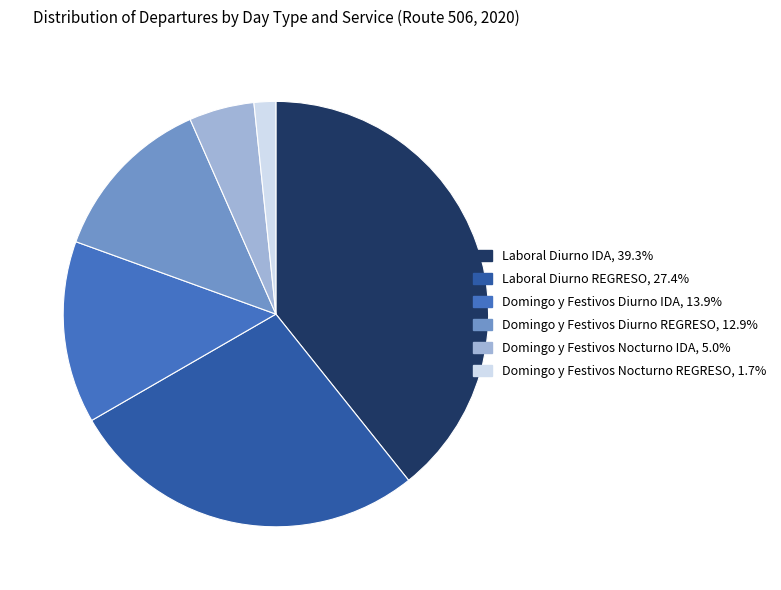

Is there any slice that represents more than half of the pie?

No